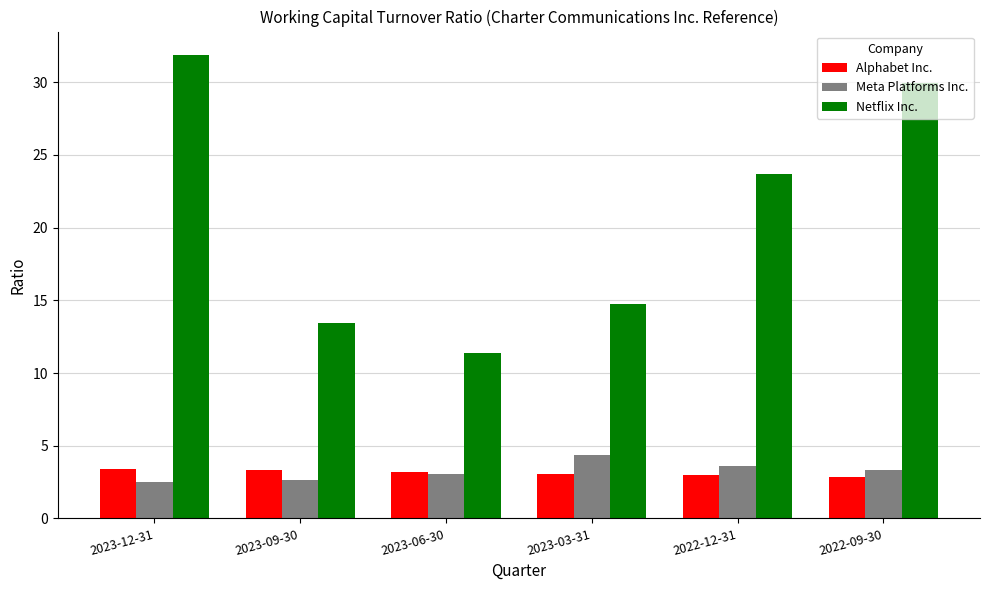

Is it true that Alphabet Inc. equals 3.3 at 2023-09-30?

True